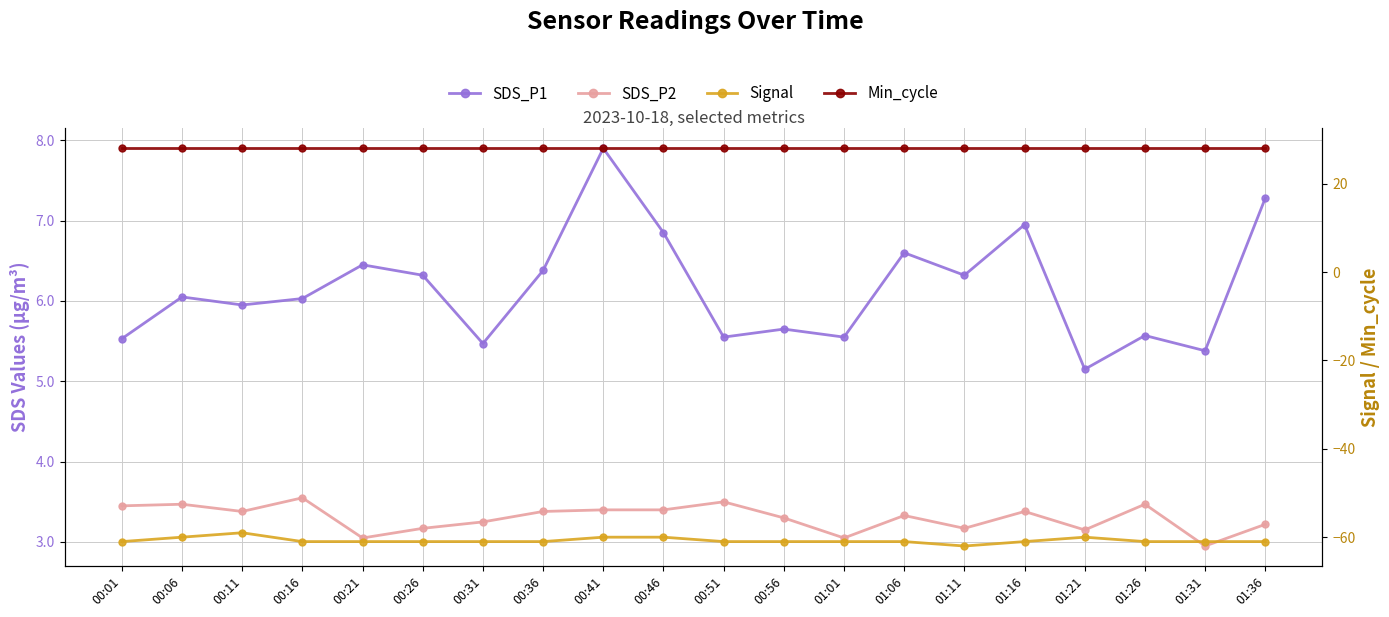

Which label corresponds to the smallest value in the chart?

01:11